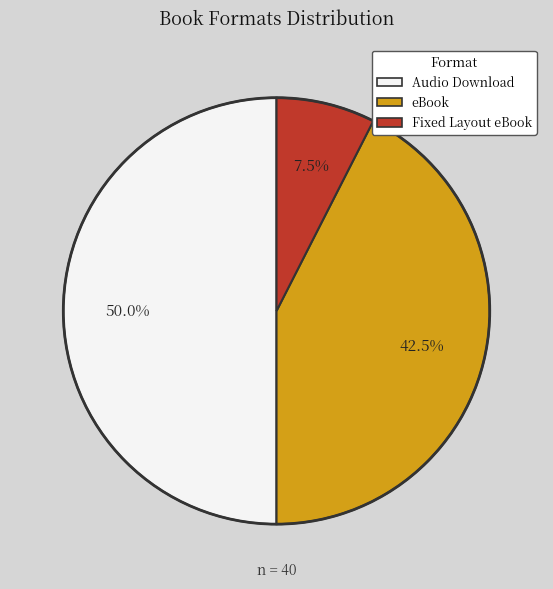

Is eBook the majority of the pie?

No